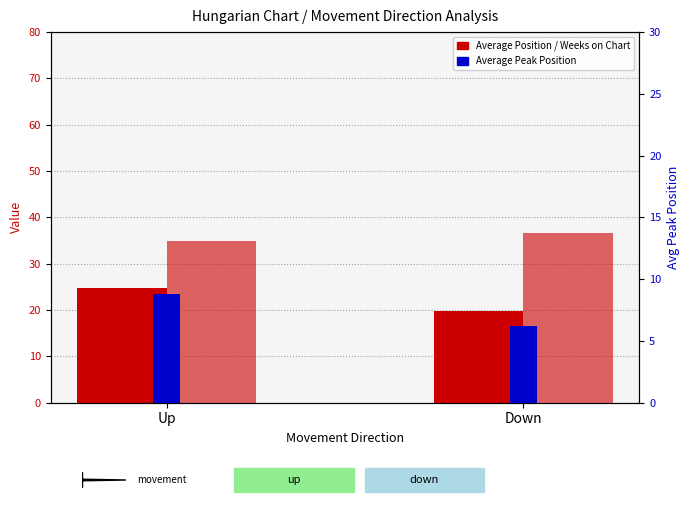

Count the number of categories in the chart.

2